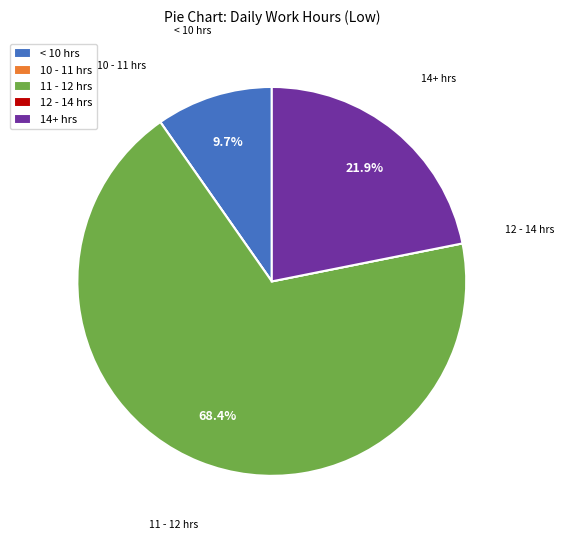

Between 11 - 12 hrs and 14+ hrs, which is larger?

11 - 12 hrs